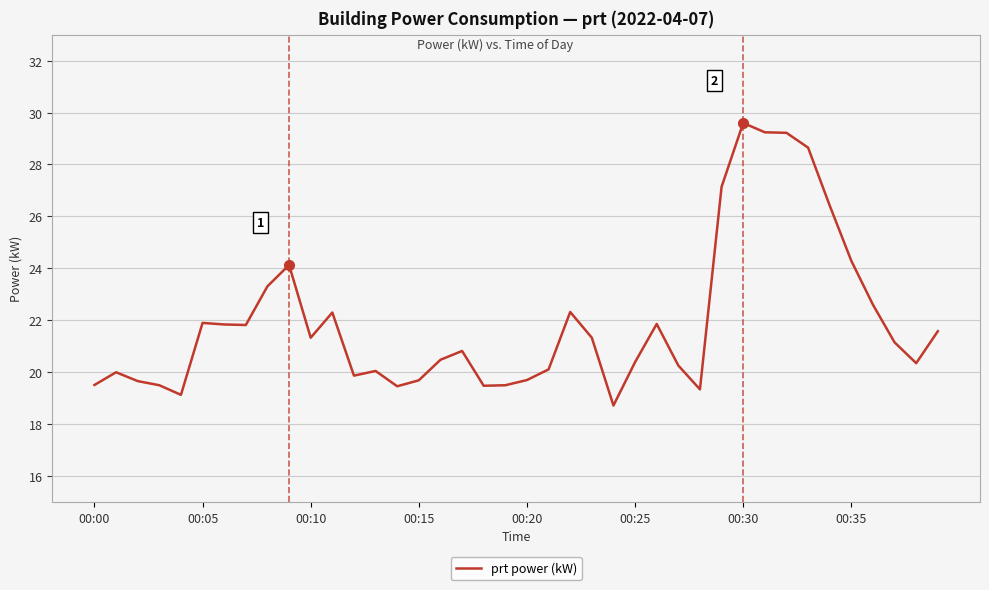

What is the smallest value displayed?

18.7